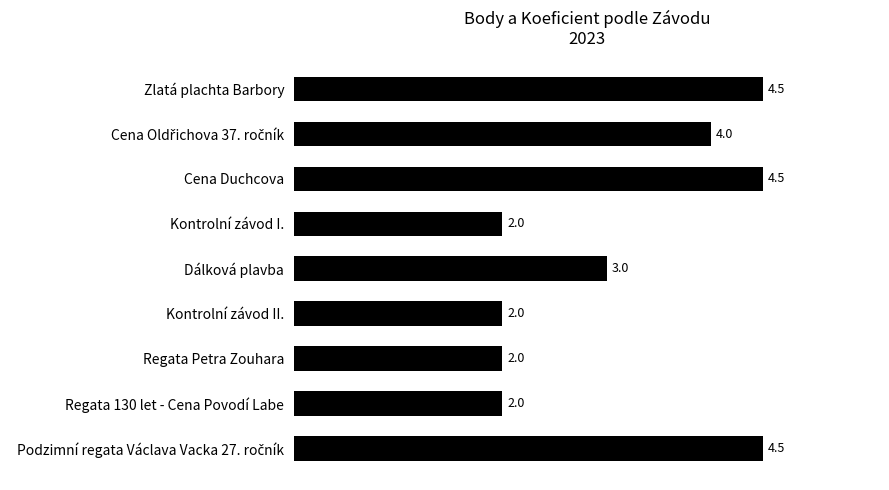

How many values are between 2 and 4?

6